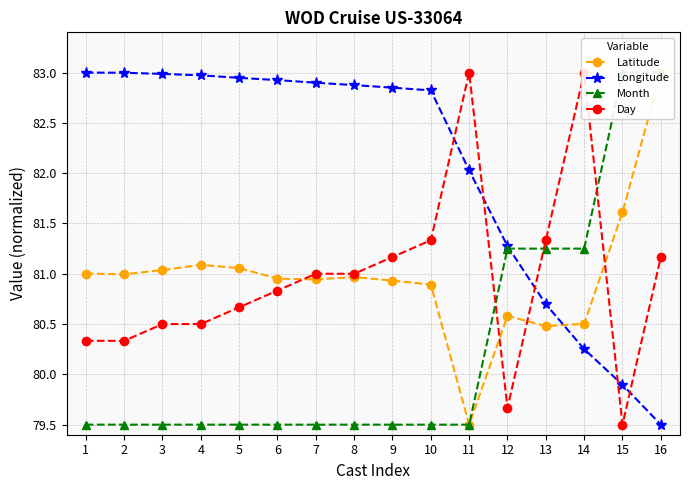

The value of Day at 9 is 81.2. True or false?

True